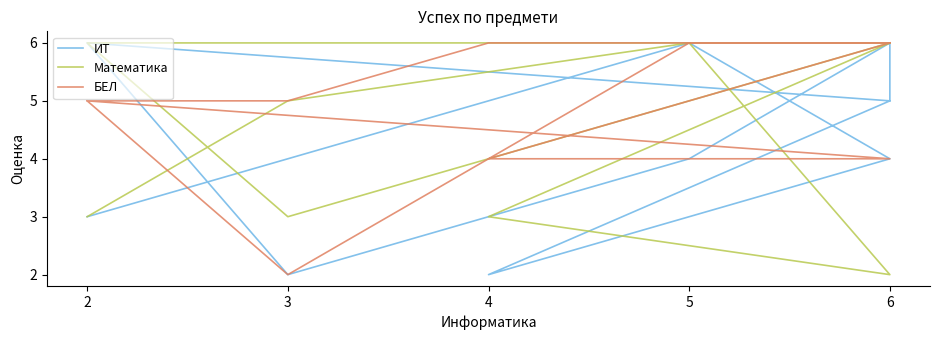

At which category does БЕЛ reach its first local valley?

3